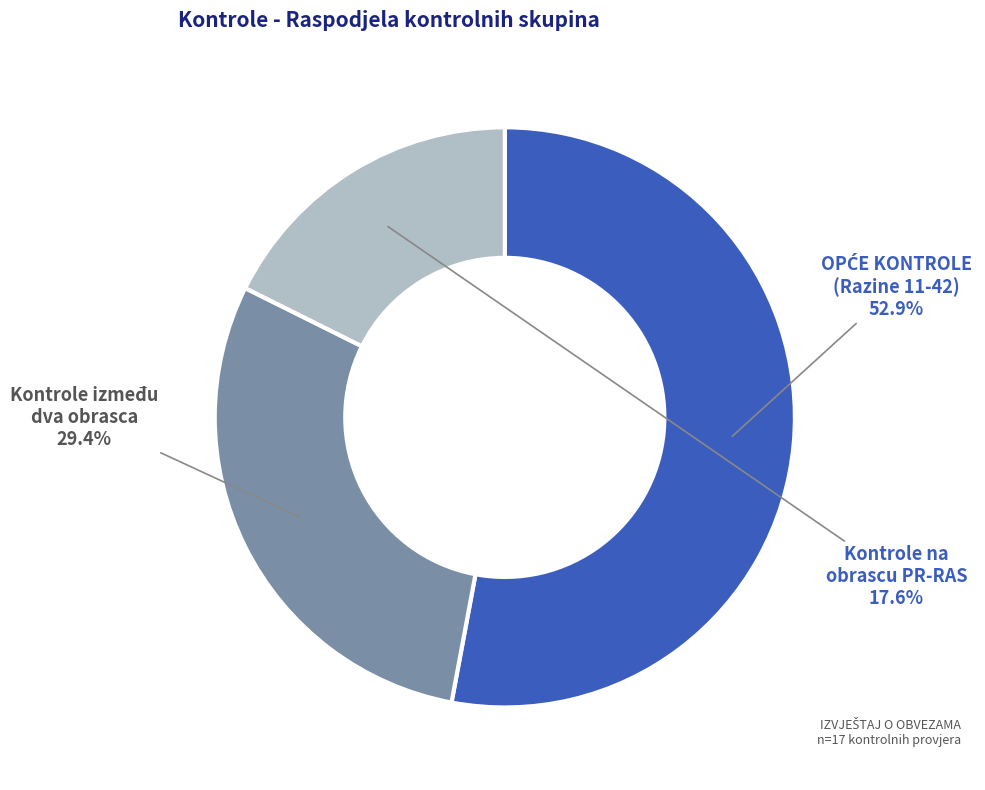

Is there a majority slice in this chart?

Yes